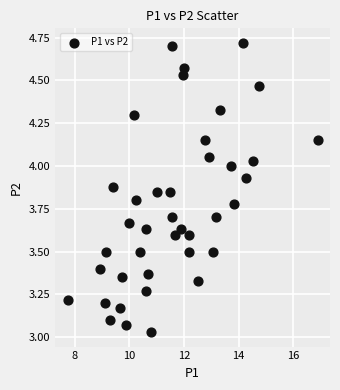

What is the range of X values (max minus min)?

9.1